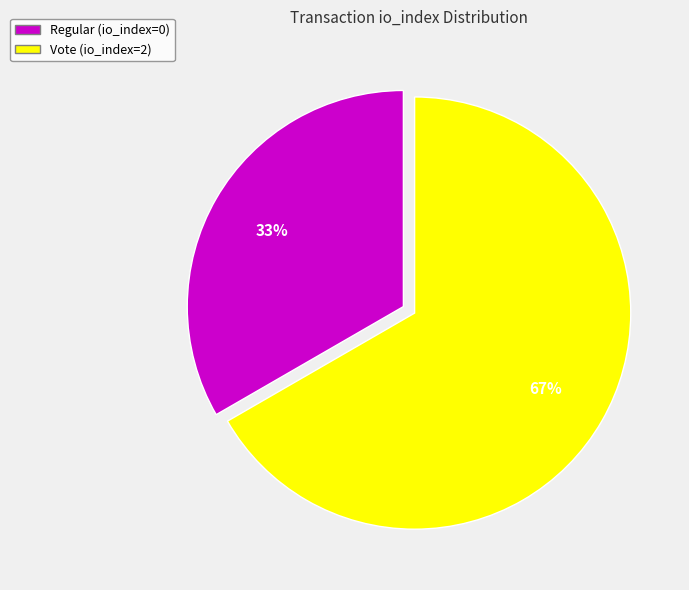

What is the ratio of the value at Regular (io_index=0) to the value at Vote (io_index=2)?

0.5